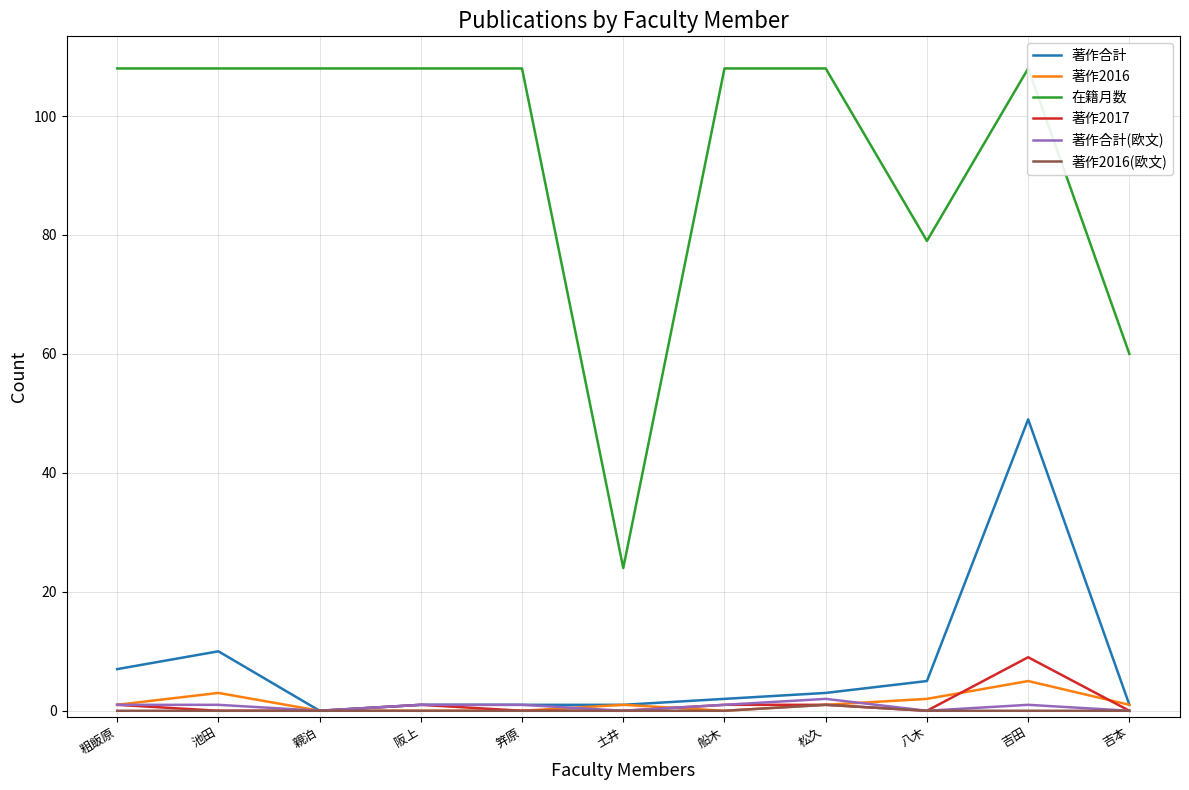

At which label does 著作2016 reach its peak?

吉田